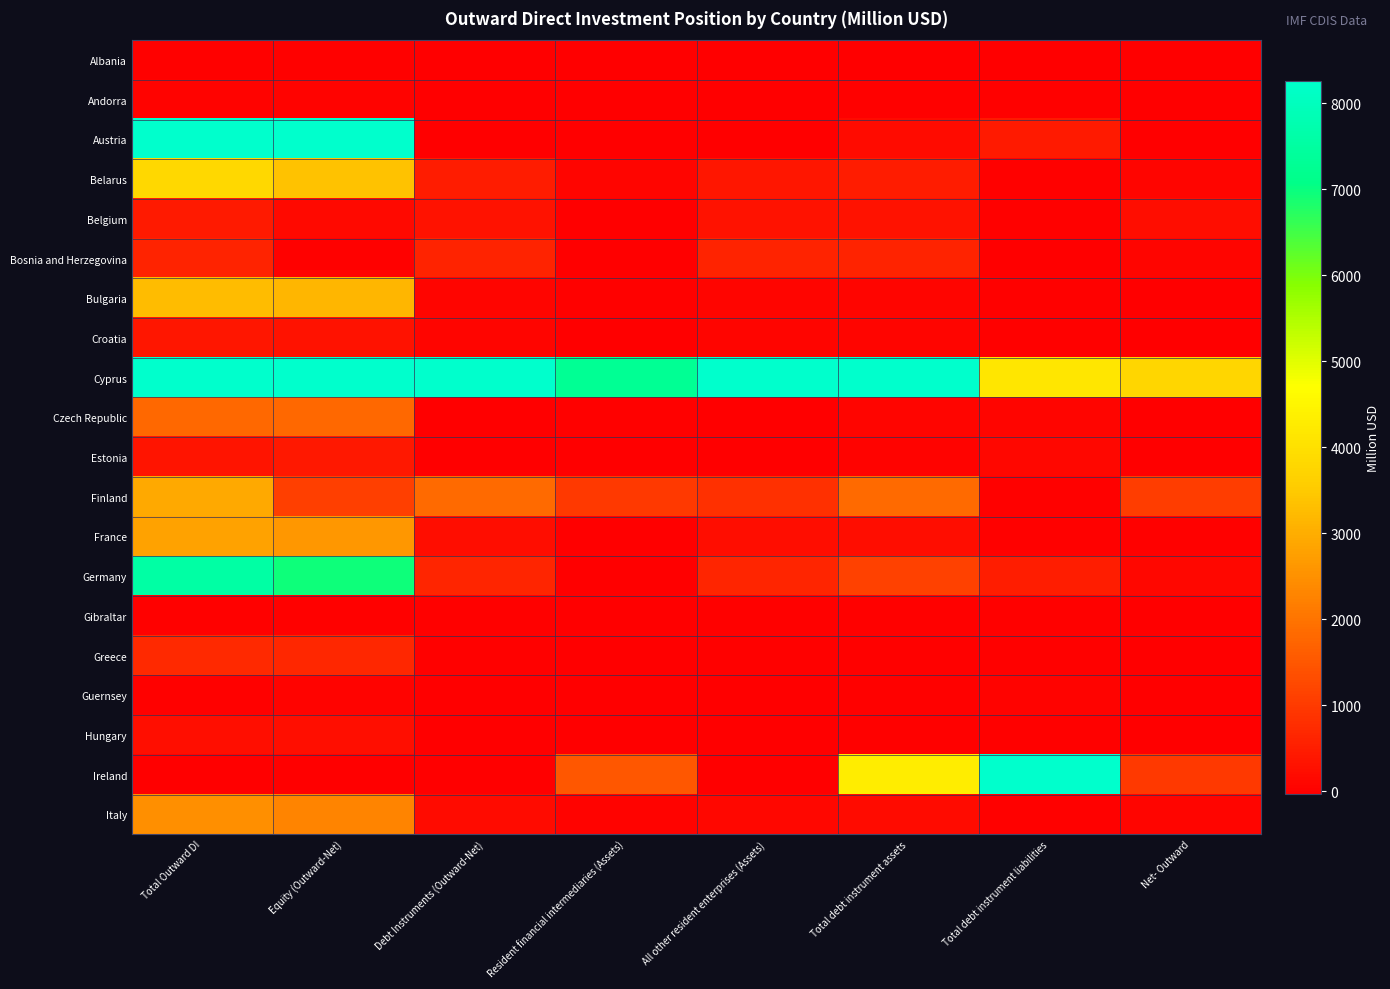

Reading right to left, list all the values displayed in this chart.

Albania: Net- Outward=0.0	Total debt instrument liabilities=0.0	Total debt instrument assets=0.4	All other resident enterprises (Assets)=0.4	Resident financial intermediaries (Assets)=0.0	Debt Instruments (Outward-Net)=0.4	Equity (Outward-Net)=4.7	Total Outward DI=5.0
Andorra: Net- Outward=0.0	Total debt instrument liabilities=5.7	Total debt instrument assets=1.6	All other resident enterprises (Assets)=-4.1	Resident financial intermediaries (Assets)=0.0	Debt Instruments (Outward-Net)=-4.1	Equity (Outward-Net)=43.2	Total Outward DI=39.1
Austria: Net- Outward=0.0	Total debt instrument liabilities=437.4	Total debt instrument assets=179.7	All other resident enterprises (Assets)=-31.9	Resident financial intermediaries (Assets)=0.3	Debt Instruments (Outward-Net)=-31.9	Equity (Outward-Net)=8266.3	Total Outward DI=8266.3
Belarus: Net- Outward=82.5	Total debt instrument liabilities=10.3	Total debt instrument assets=468.8	All other resident enterprises (Assets)=378.1	Resident financial intermediaries (Assets)=80.3	Debt Instruments (Outward-Net)=458.5	Equity (Outward-Net)=3360.1	Total Outward DI=3818.6
Belgium: Net- Outward=221.8	Total debt instrument liabilities=17.5	Total debt instrument assets=322.4	All other resident enterprises (Assets)=304.9	Resident financial intermediaries (Assets)=0.0	Debt Instruments (Outward-Net)=304.9	Equity (Outward-Net)=131.7	Total Outward DI=436.6
Bosnia and Herzegovina: Net- Outward=94.7	Total debt instrument liabilities=0.2	Total debt instrument assets=600.9	All other resident enterprises (Assets)=600.7	Resident financial intermediaries (Assets)=0.0	Debt Instruments (Outward-Net)=600.7	Equity (Outward-Net)=14.6	Total Outward DI=615.3
Bulgaria: Net- Outward=0.0	Total debt instrument liabilities=12.4	Total debt instrument assets=92.9	All other resident enterprises (Assets)=79.6	Resident financial intermediaries (Assets)=0.9	Debt Instruments (Outward-Net)=80.6	Equity (Outward-Net)=3163.9	Total Outward DI=3244.4
Croatia: Net- Outward=0.0	Total debt instrument liabilities=1.3	Total debt instrument assets=70.9	All other resident enterprises (Assets)=69.6	Resident financial intermediaries (Assets)=0.0	Debt Instruments (Outward-Net)=69.6	Equity (Outward-Net)=318.7	Total Outward DI=388.4
Cyprus: Net- Outward=3787.1	Total debt instrument liabilities=4128.8	Total debt instrument assets=8266.3	All other resident enterprises (Assets)=8266.3	Resident financial intermediaries (Assets)=7273.6	Debt Instruments (Outward-Net)=8266.3	Equity (Outward-Net)=8266.3	Total Outward DI=8266.3
Czech Republic: Net- Outward=0.0	Total debt instrument liabilities=96.9	Total debt instrument assets=81.4	All other resident enterprises (Assets)=-23.4	Resident financial intermediaries (Assets)=7.9	Debt Instruments (Outward-Net)=-15.5	Equity (Outward-Net)=1805.9	Total Outward DI=1790.4
Estonia: Net- Outward=0.0	Total debt instrument liabilities=116.4	Total debt instrument assets=43.5	All other resident enterprises (Assets)=-31.9	Resident financial intermediaries (Assets)=0.0	Debt Instruments (Outward-Net)=-31.9	Equity (Outward-Net)=420.9	Total Outward DI=348.0
Finland: Net- Outward=1042.6	Total debt instrument liabilities=1.3	Total debt instrument assets=1830.5	All other resident enterprises (Assets)=834.9	Resident financial intermediaries (Assets)=994.3	Debt Instruments (Outward-Net)=1829.2	Equity (Outward-Net)=1093.7	Total Outward DI=2922.9
France: Net- Outward=27.1	Total debt instrument liabilities=6.3	Total debt instrument assets=207.3	All other resident enterprises (Assets)=201.0	Resident financial intermediaries (Assets)=0.0	Debt Instruments (Outward-Net)=201.0	Equity (Outward-Net)=2605.0	Total Outward DI=2806.0
Germany: Net- Outward=115.2	Total debt instrument liabilities=486.8	Total debt instrument assets=1107.3	All other resident enterprises (Assets)=620.6	Resident financial intermediaries (Assets)=0.0	Debt Instruments (Outward-Net)=620.6	Equity (Outward-Net)=6939.2	Total Outward DI=7559.8
Gibraltar: Net- Outward=0.0	Total debt instrument liabilities=27.6	Total debt instrument assets=32.8	All other resident enterprises (Assets)=5.2	Resident financial intermediaries (Assets)=0.0	Debt Instruments (Outward-Net)=5.2	Equity (Outward-Net)=3.5	Total Outward DI=8.7
Greece: Net- Outward=0.0	Total debt instrument liabilities=2.3	Total debt instrument assets=15.3	All other resident enterprises (Assets)=13.0	Resident financial intermediaries (Assets)=0.0	Debt Instruments (Outward-Net)=13.0	Equity (Outward-Net)=669.6	Total Outward DI=682.5
Guernsey: Net- Outward=0.0	Total debt instrument liabilities=35.0	Total debt instrument assets=5.3	All other resident enterprises (Assets)=-29.7	Resident financial intermediaries (Assets)=0.0	Debt Instruments (Outward-Net)=-29.7	Equity (Outward-Net)=41.5	Total Outward DI=11.8
Hungary: Net- Outward=0.0	Total debt instrument liabilities=11.2	Total debt instrument assets=4.8	All other resident enterprises (Assets)=-6.4	Resident financial intermediaries (Assets)=0.0	Debt Instruments (Outward-Net)=-6.4	Equity (Outward-Net)=259.7	Total Outward DI=253.3
Ireland: Net- Outward=1003.2	Total debt instrument liabilities=8266.3	Total debt instrument assets=4299.7	All other resident enterprises (Assets)=-31.9	Resident financial intermediaries (Assets)=1504.5	Debt Instruments (Outward-Net)=-31.9	Equity (Outward-Net)=-31.9	Total Outward DI=-31.9
Italy: Net- Outward=87.1	Total debt instrument liabilities=6.8	Total debt instrument assets=188.3	All other resident enterprises (Assets)=127.8	Resident financial intermediaries (Assets)=53.8	Debt Instruments (Outward-Net)=181.5	Equity (Outward-Net)=2294.0	Total Outward DI=2475.5